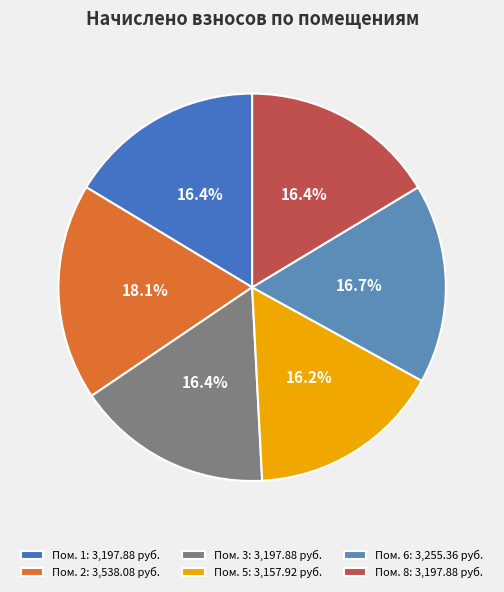

How many segments does this pie chart have?

6